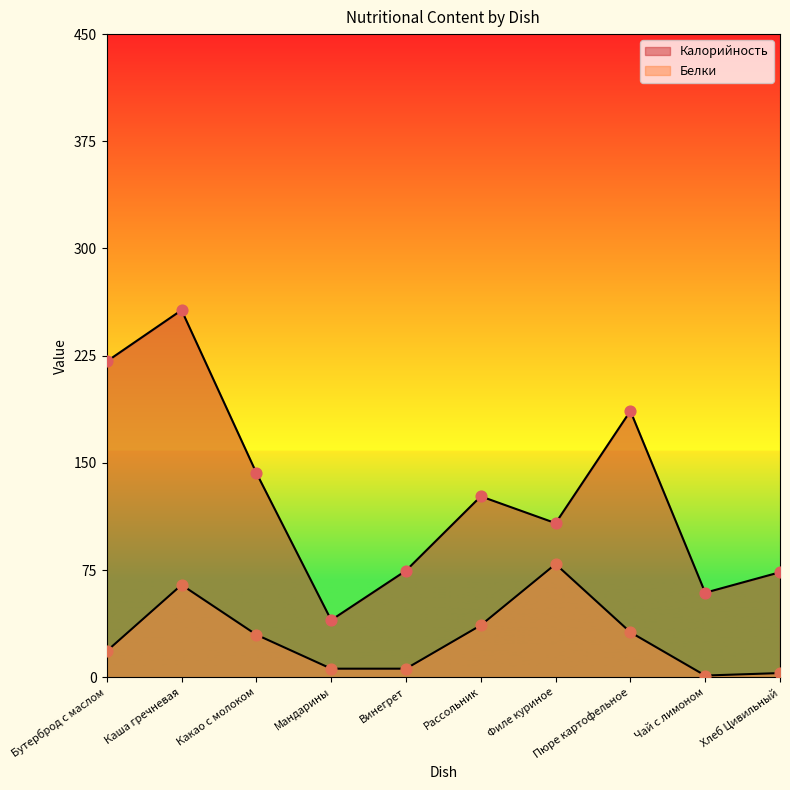

Which series reaches the minimum Y coordinate?

Белки